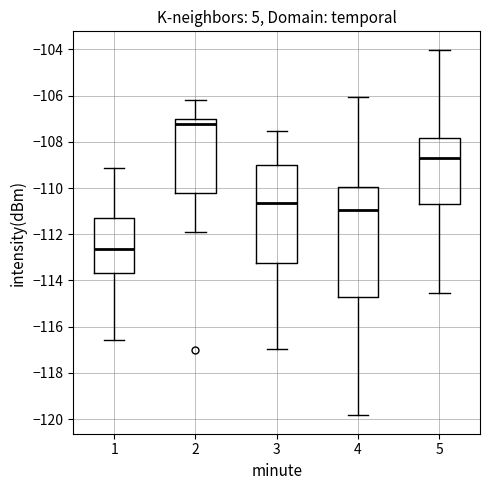

Reading left to right, read every box against the y-axis: the position of its median line, the range the box covers, and the ends of its whiskers. The values are not printed on the chart, so give them approximately, as read against the axis.

1: median -112.6, box -113.6 to -111.2, whiskers -116.6 to -109.2
2: median -107.2, box -110.2 to -107.0, whiskers -112.0 to -106.2
3: median -110.6, box -113.2 to -109.0, whiskers -117.0 to -107.6
4: median -111.0, box -114.8 to -110.0, whiskers -119.8 to -106.0
5: median -108.6, box -110.8 to -107.8, whiskers -114.6 to -104.0